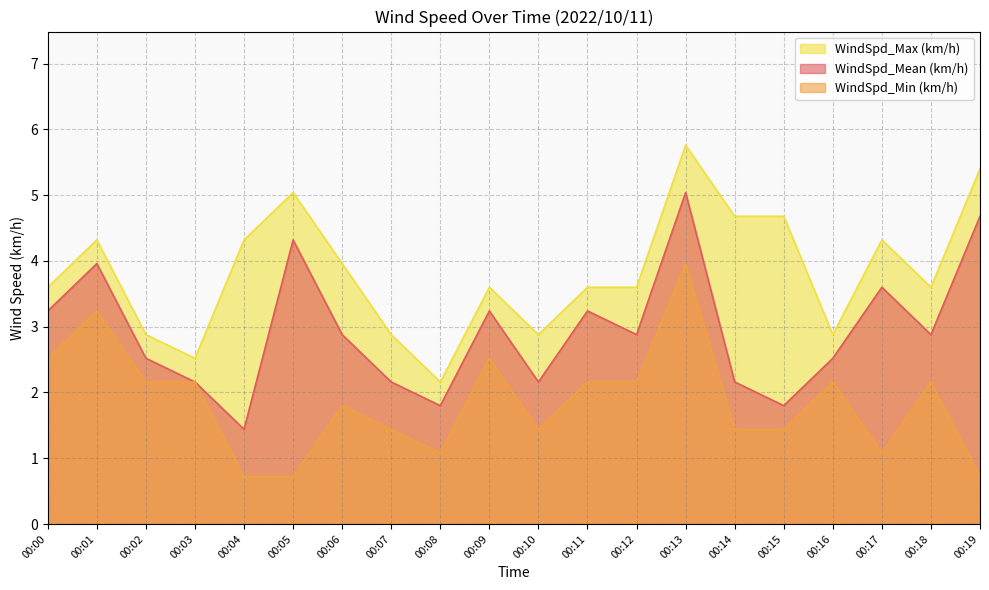

What is the difference between the maximum and second lowest values in the WindSpd_Mean (km/h) series?

3.2